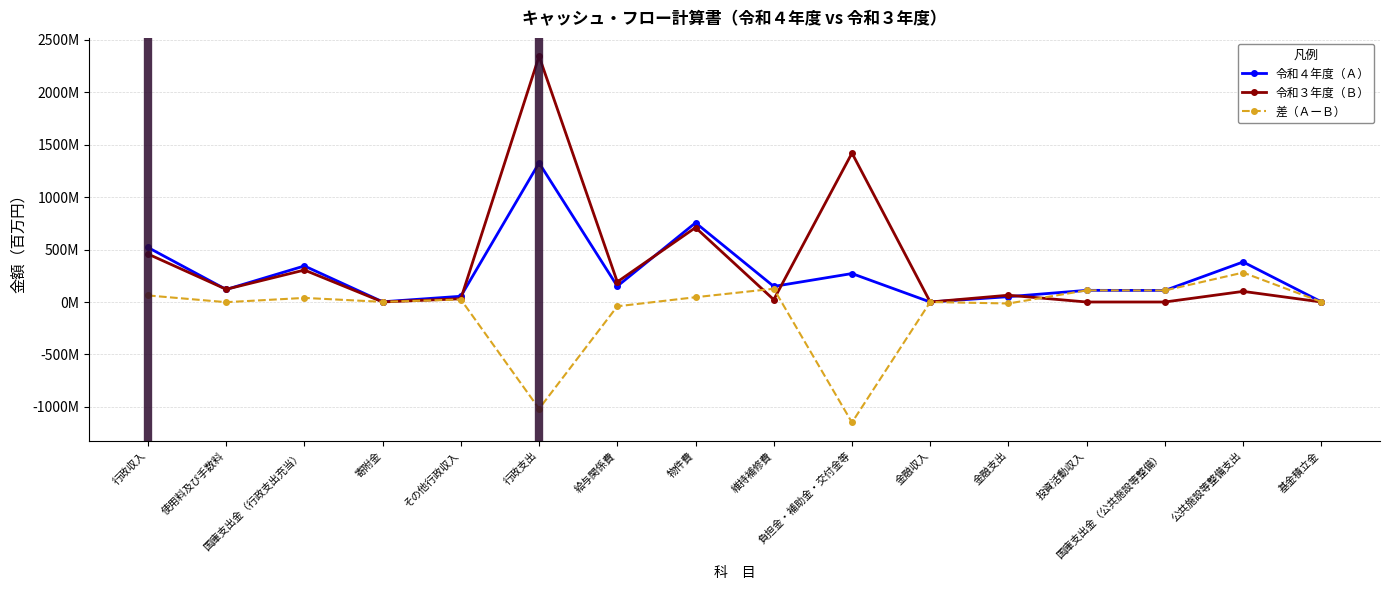

At which category does 令和３年度（Ｂ） reach its first local peak?

国庫支出金（行政支出充当）